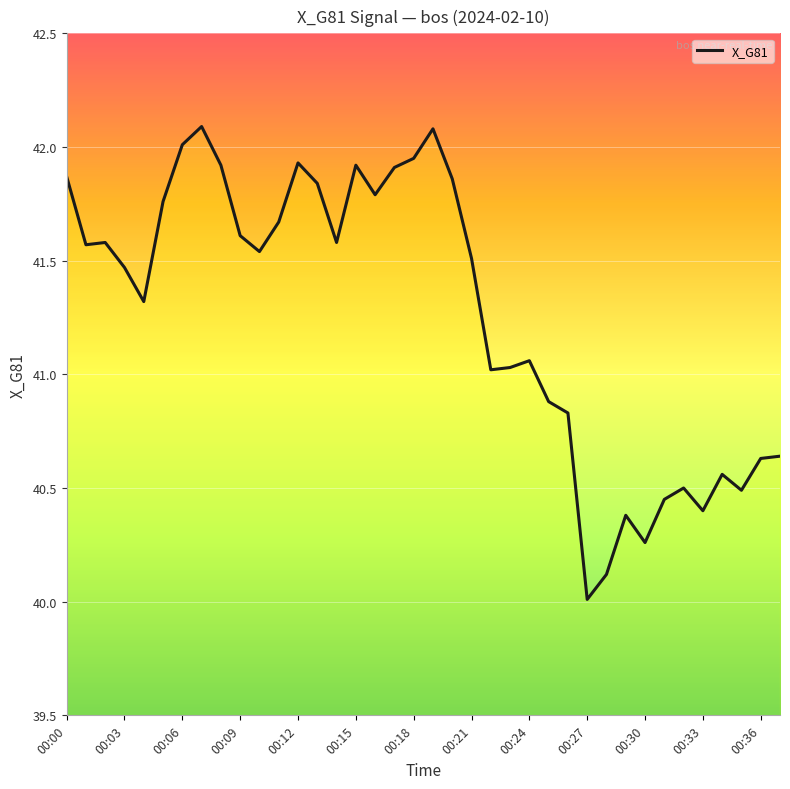

What is the minimum value shown in the chart?

40.0